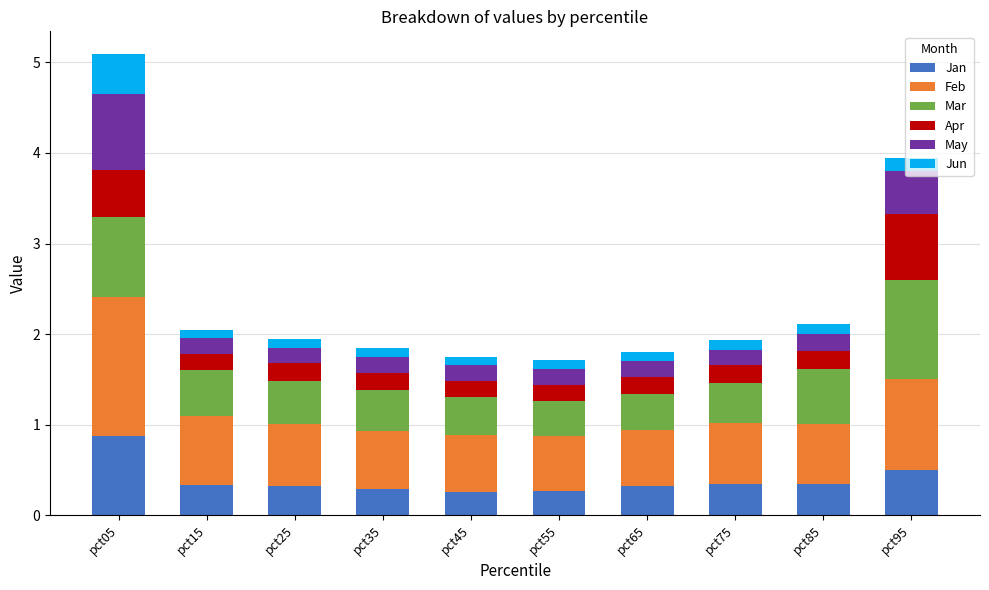

What is the difference between the maximum and minimum values in the Jan series?

0.6